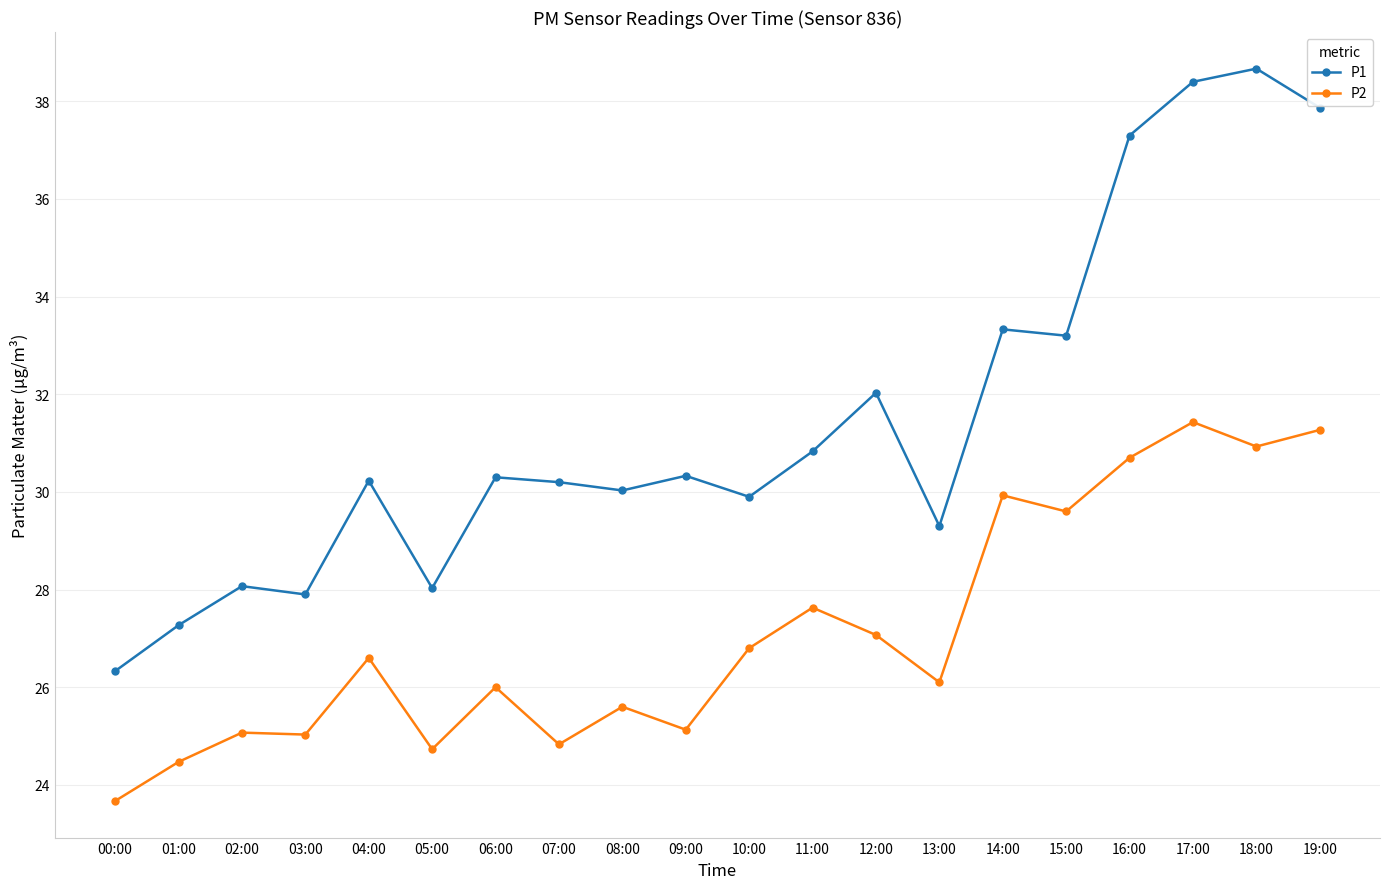

Which category has the lowest value in the P1 series?

00:00